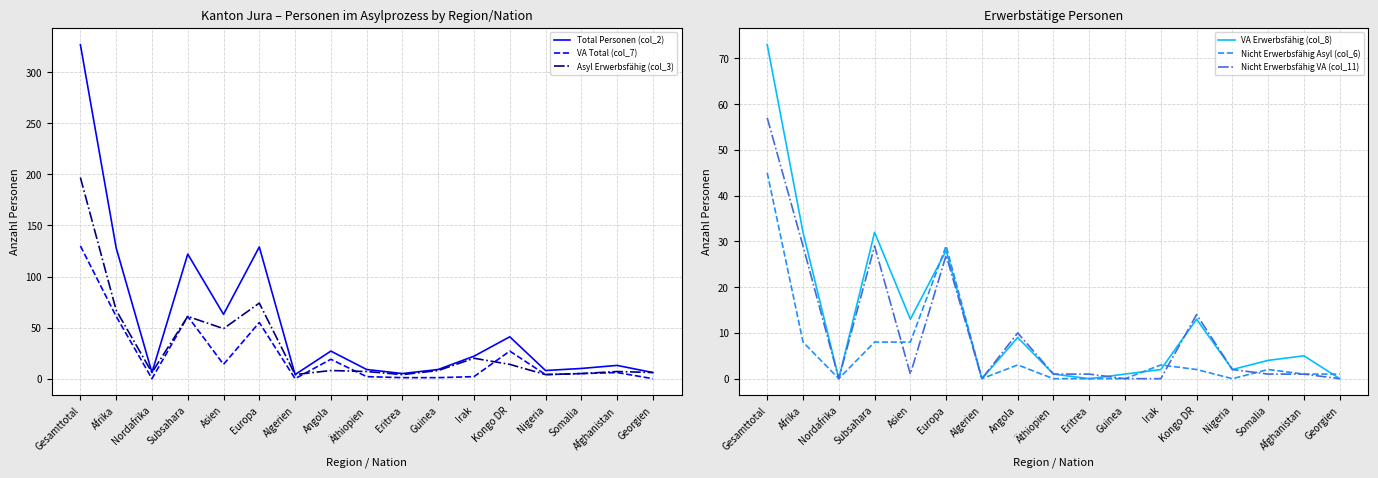

Read the Nicht Erwerbsfähig Asyl (col_6) value at Georgien.

1